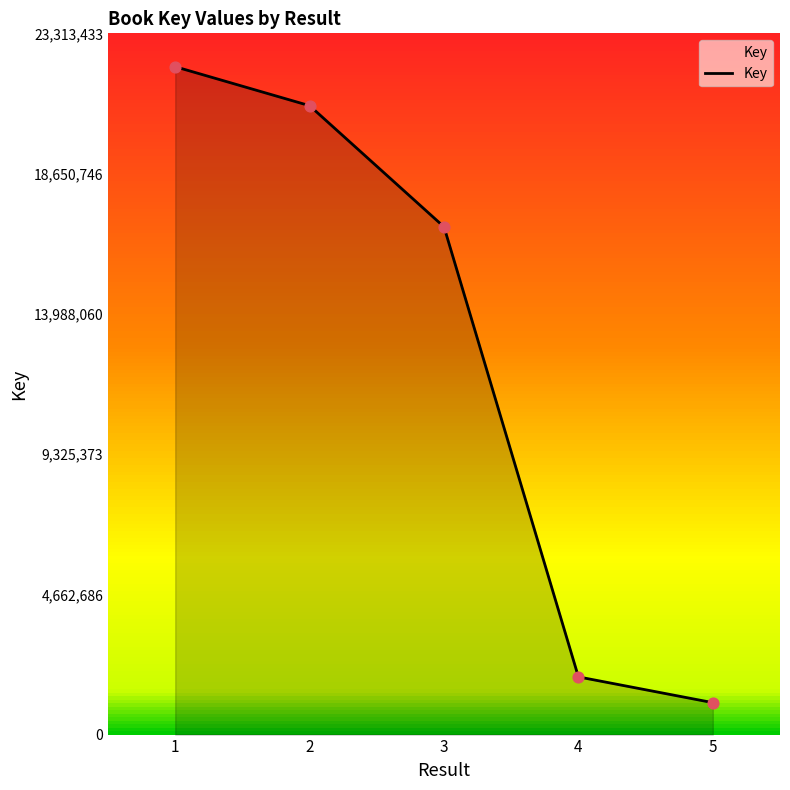

Between 5 and 1, which is larger?

1